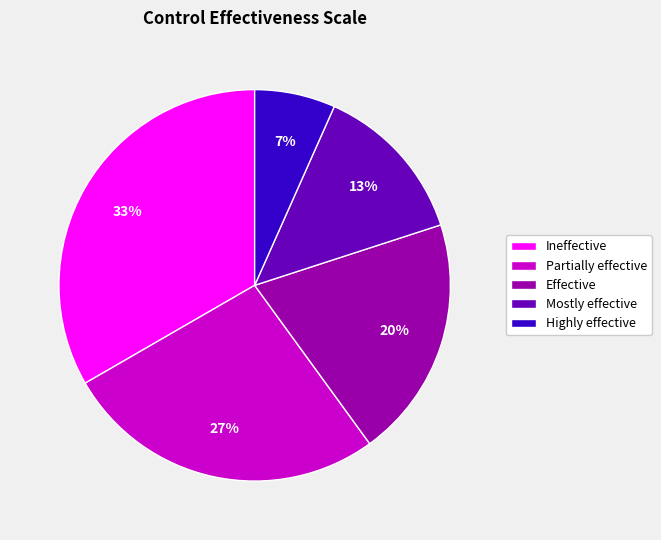

Which slice is the largest?

Ineffective